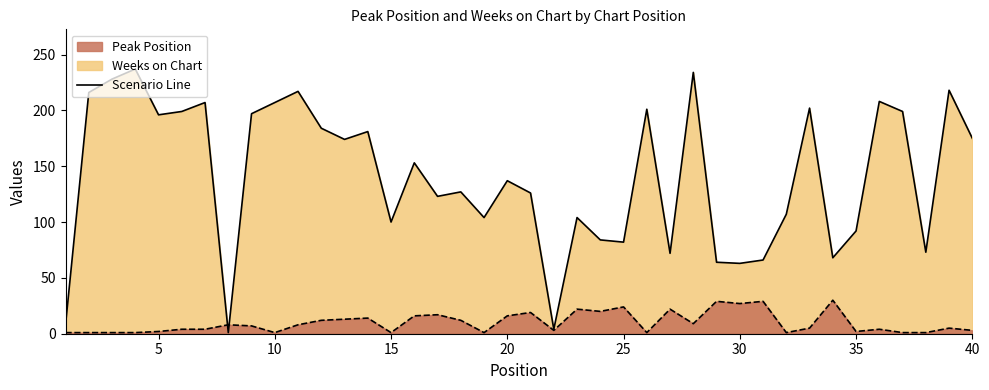

What is the smallest value displayed?

1